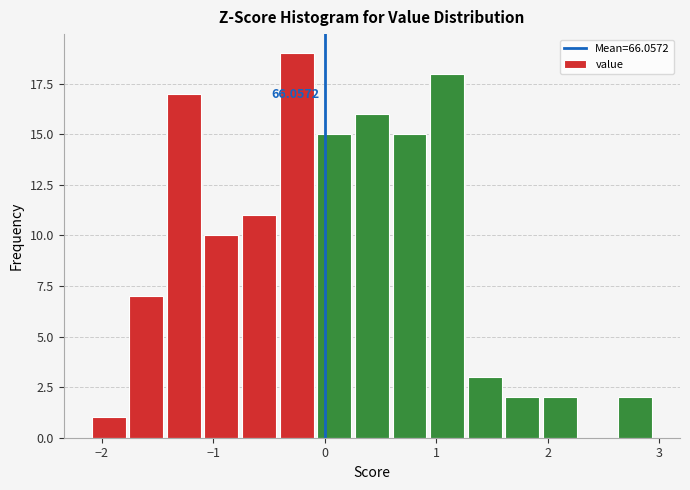

Around what value on the x-axis is the tallest bar? Give the approximate position of its centre, as read against the axis.

-0.3